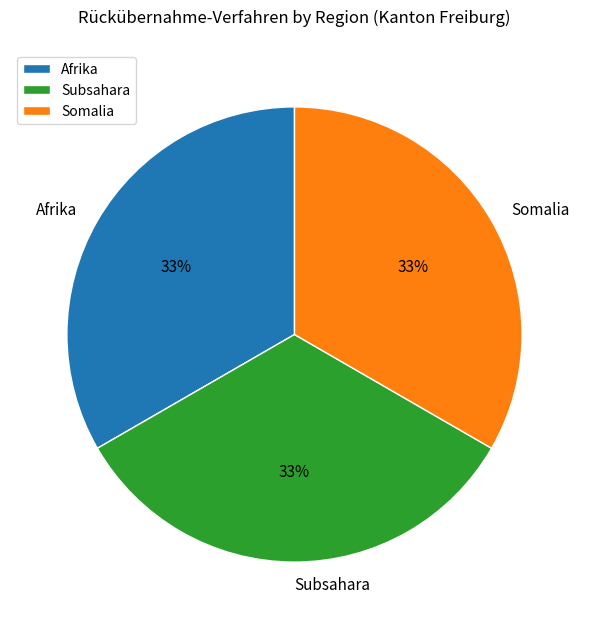

Combined, do Subsahara and Afrika account for over 50%?

Yes